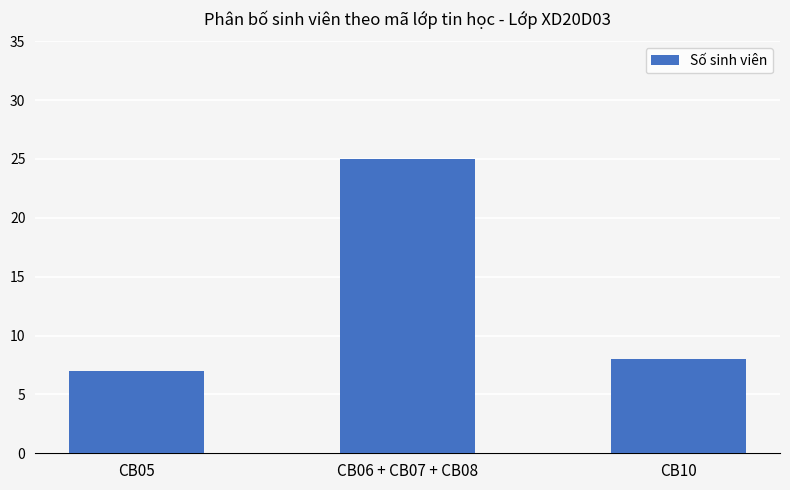

Does the chart contain any negative values?

No